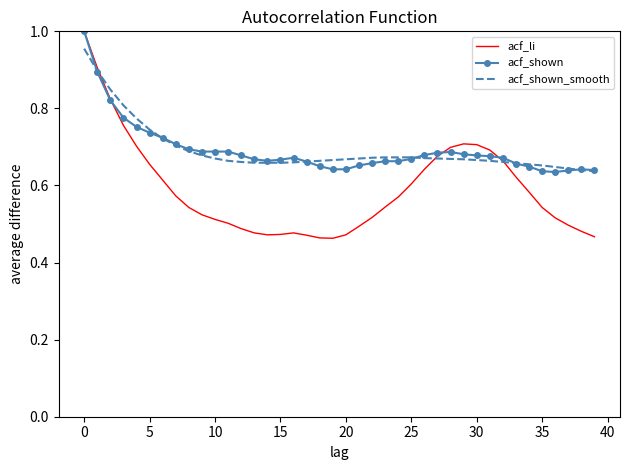

Which series has the largest range (max minus min)?

acf_li